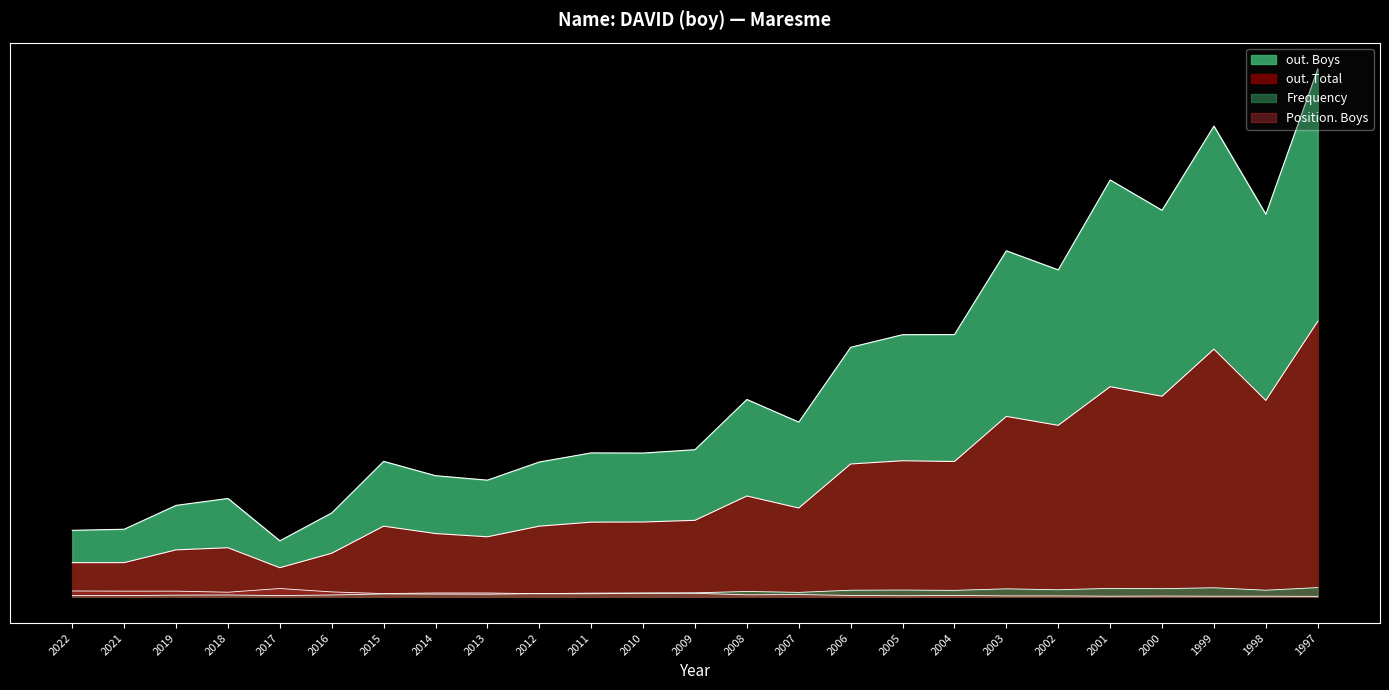

Reading right to left, what are all the values shown in this chart?

out. Boys: 1997=1.0	1998=0.7	1999=0.9	2000=0.7	2001=0.8	2002=0.6	2003=0.7	2004=0.5	2005=0.5	2006=0.5	2007=0.3	2008=0.4	2009=0.3	2010=0.3	2011=0.3	2012=0.3	2013=0.2	2014=0.2	2015=0.3	2016=0.2	2017=0.1	2018=0.2	2019=0.2	2021=0.1	2022=0.1
out. Total: 1997=0.5	1998=0.4	1999=0.5	2000=0.4	2001=0.4	2002=0.3	2003=0.3	2004=0.3	2005=0.3	2006=0.3	2007=0.2	2008=0.2	2009=0.1	2010=0.1	2011=0.1	2012=0.1	2013=0.1	2014=0.1	2015=0.1	2016=0.1	2017=0.1	2018=0.1	2019=0.1	2021=0.1	2022=0.1
Frequency: 1997=0.0	1998=0.0	1999=0.0	2000=0.0	2001=0.0	2002=0.0	2003=0.0	2004=0.0	2005=0.0	2006=0.0	2007=0.0	2008=0.0	2009=0.0	2010=0.0	2011=0.0	2012=0.0	2013=0.0	2014=0.0	2015=0.0	2016=0.0	2017=0.0	2018=0.0	2019=0.0	2021=0.0	2022=0.0
Position. Boys: 1997=0.0	1998=0.0	1999=0.0	2000=0.0	2001=0.0	2002=0.0	2003=0.0	2004=0.0	2005=0.0	2006=0.0	2007=0.0	2008=0.0	2009=0.0	2010=0.0	2011=0.0	2012=0.0	2013=0.0	2014=0.0	2015=0.0	2016=0.0	2017=0.0	2018=0.0	2019=0.0	2021=0.0	2022=0.0